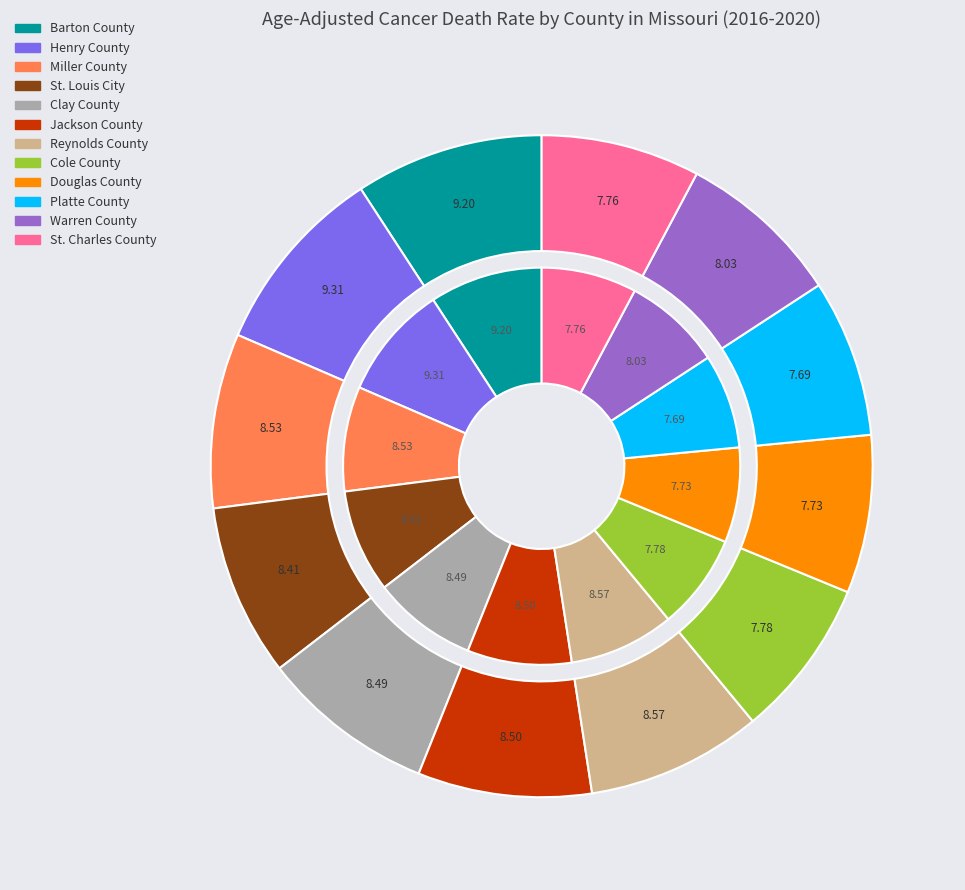

To the nearest percent, what percentage of the pie is Platte County?

8%